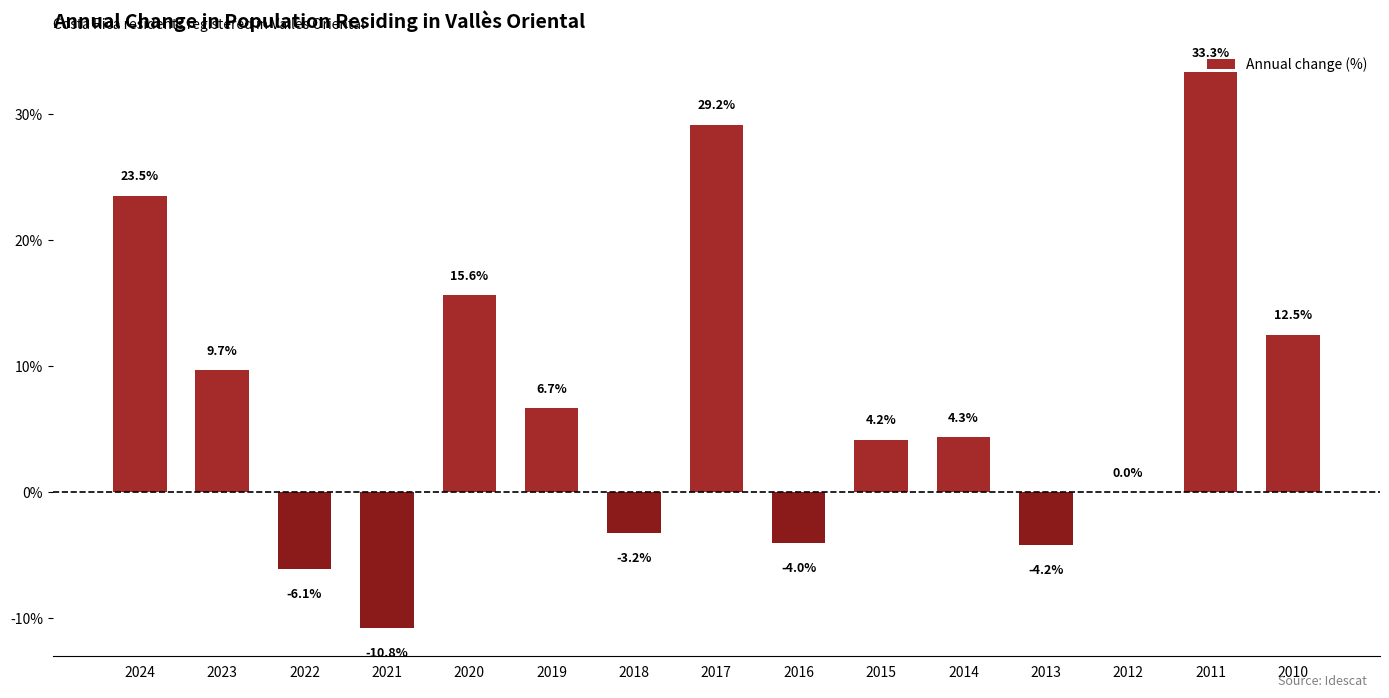

What is the sum of the values at 2011 and 2021?

22.5